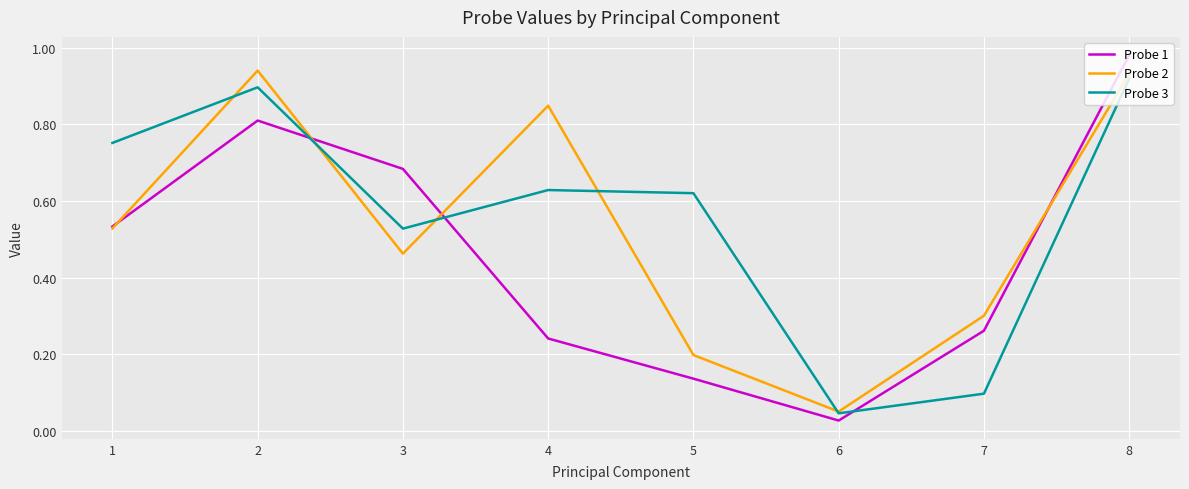

At 8, list the series in order from largest to smallest.

Probe 1, Probe 2, Probe 3